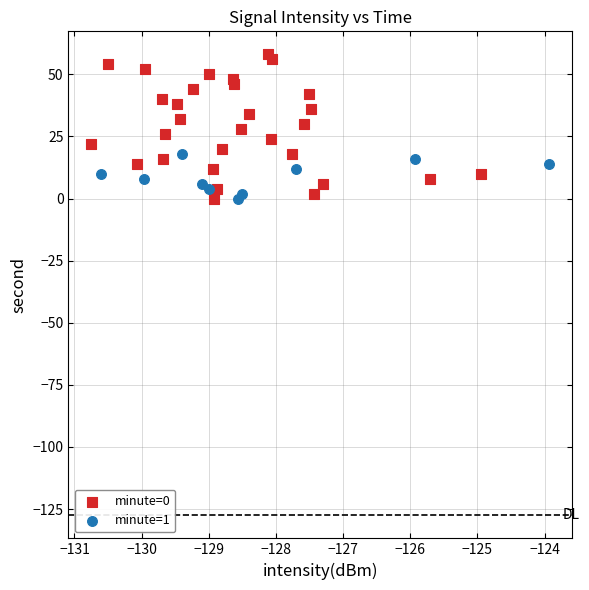

Which series has the widest spread of Y values?

minute=0